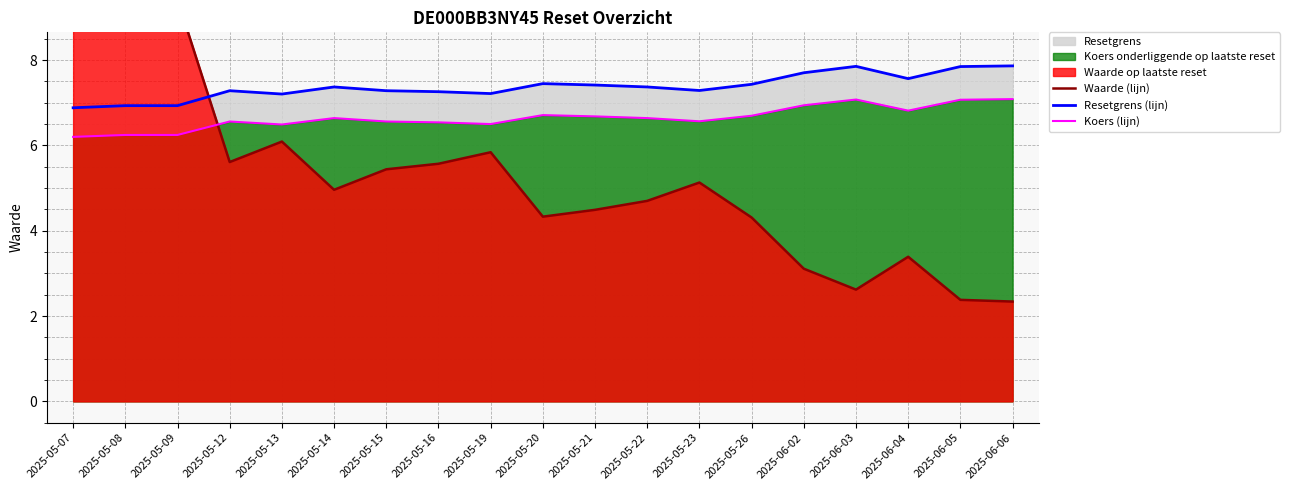

What is the value of the Resetgrens (lijn) point at the 5th from the left?

7.2